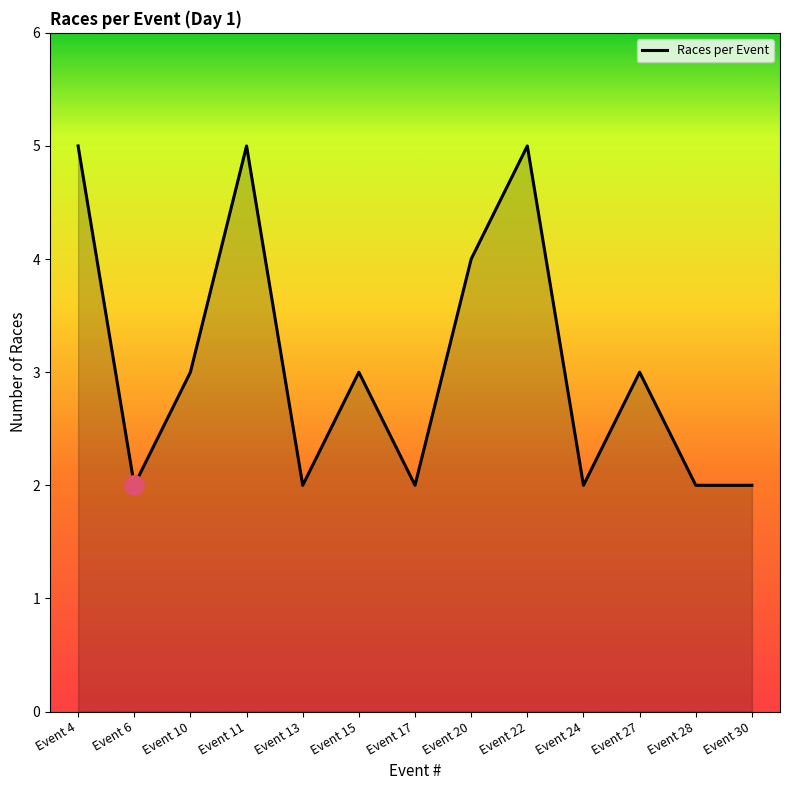

Which has a higher value, Event 30 or Event 22?

Event 22